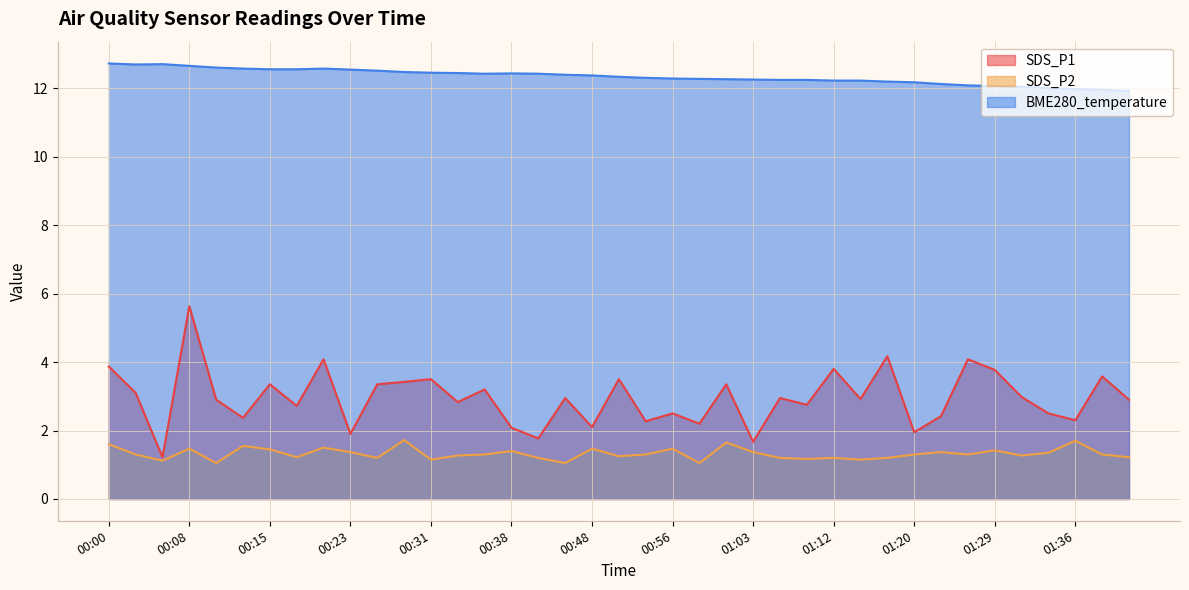

What is the label of the 5th point from the right?

01:31